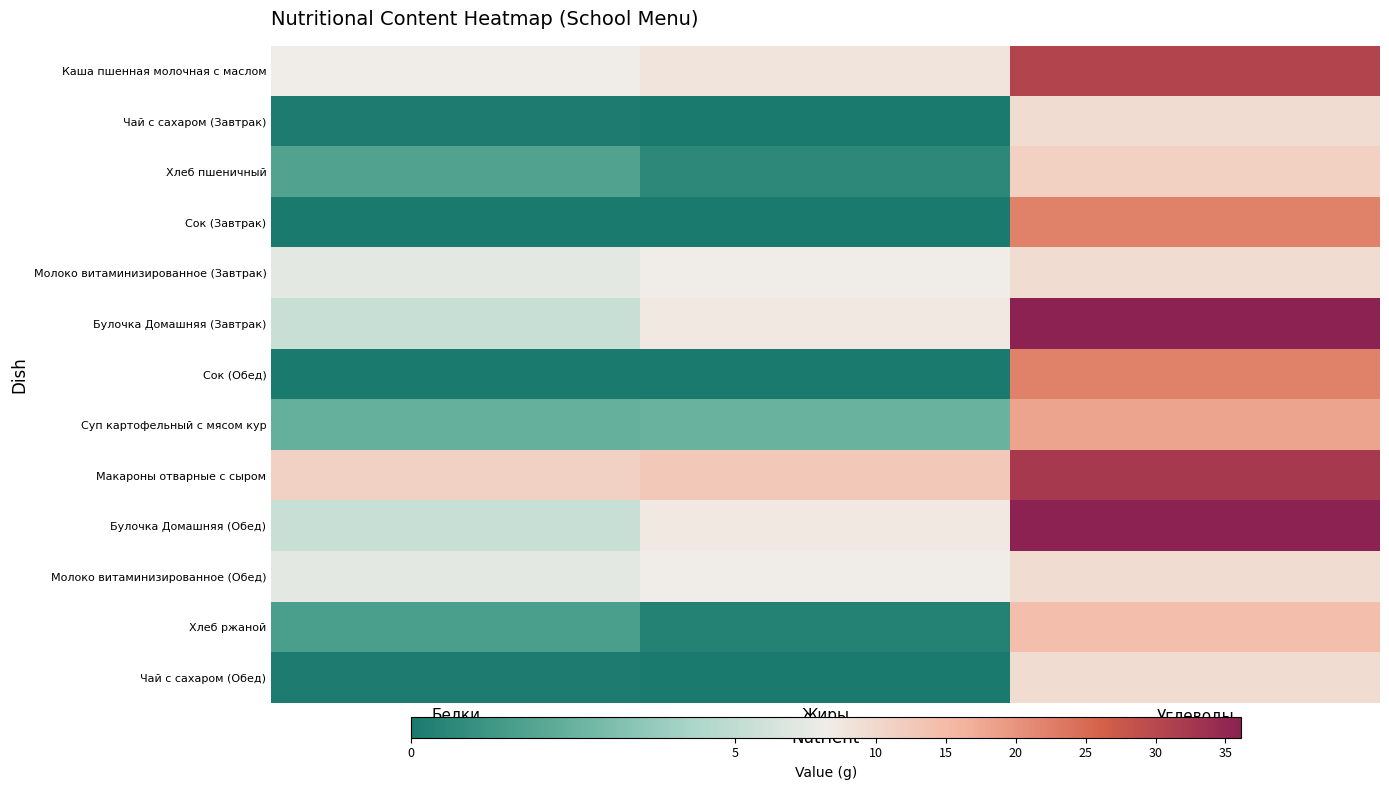

What is the total value across all series at Жиры?

51.5